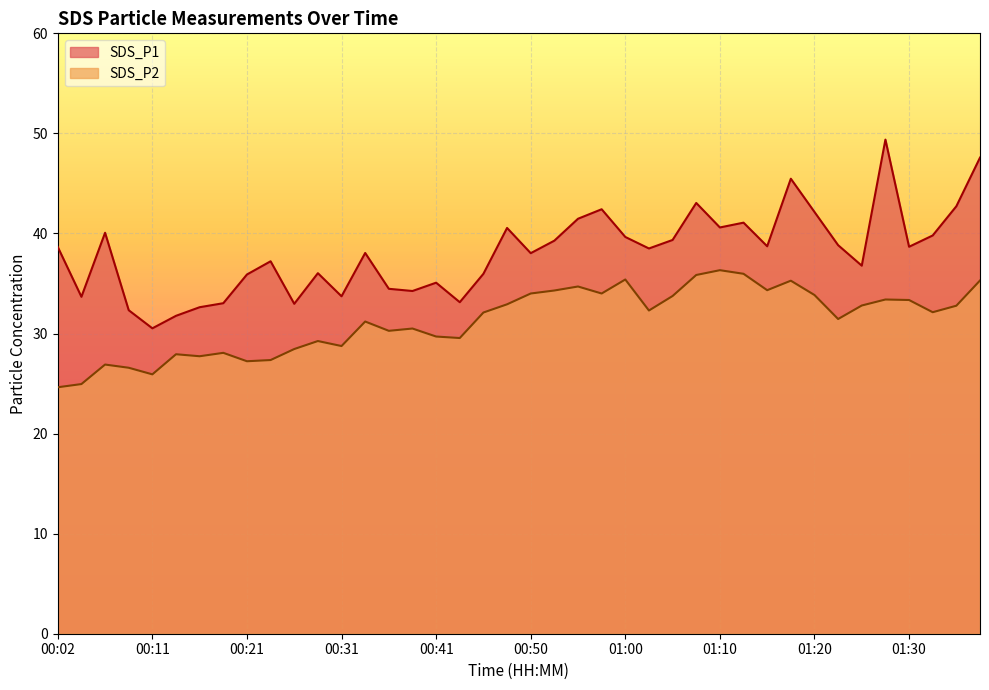

How many interior local valleys does the SDS_P2 series have?

11